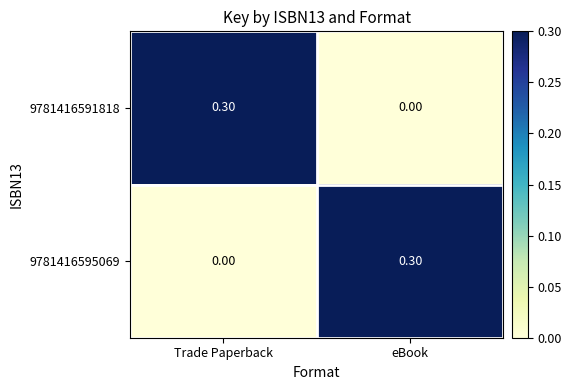

What is the difference between the maximum and minimum values in the 9781416591818 series?

0.3